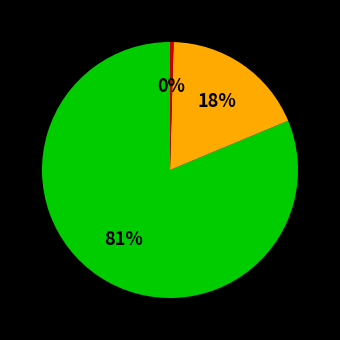

Is there a majority slice in this chart?

Yes